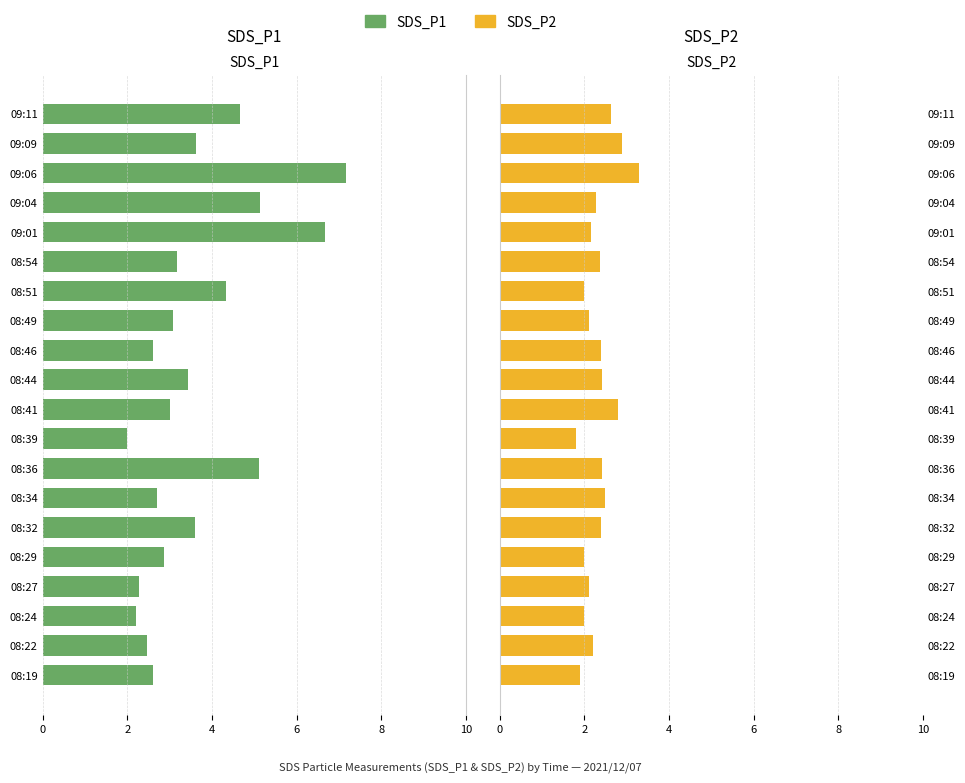

How many bars are there in total?

40